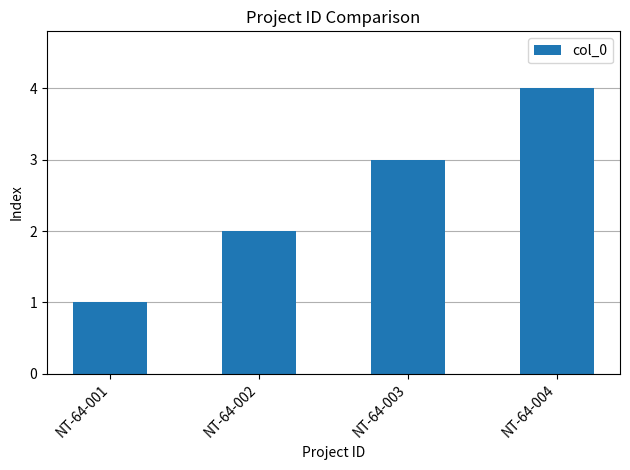

What value does the data have at NT-64-003?

3